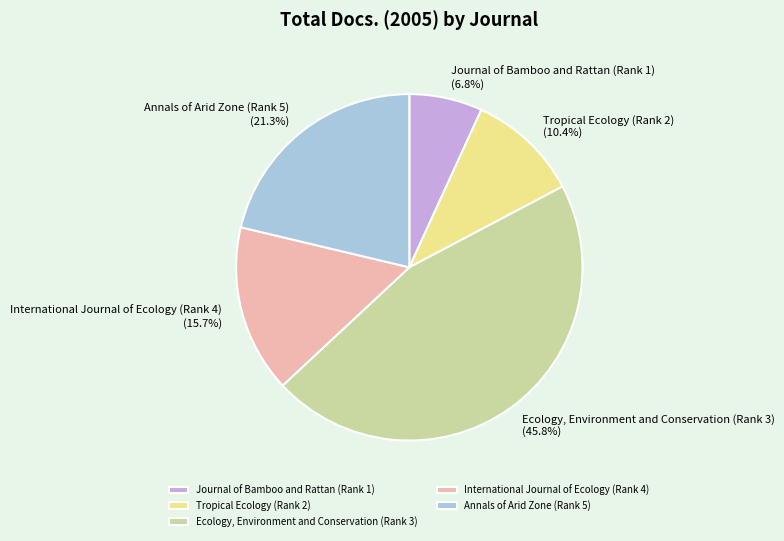

What is the smallest slice in the pie chart?

Journal of Bamboo and Rattan (Rank 1)